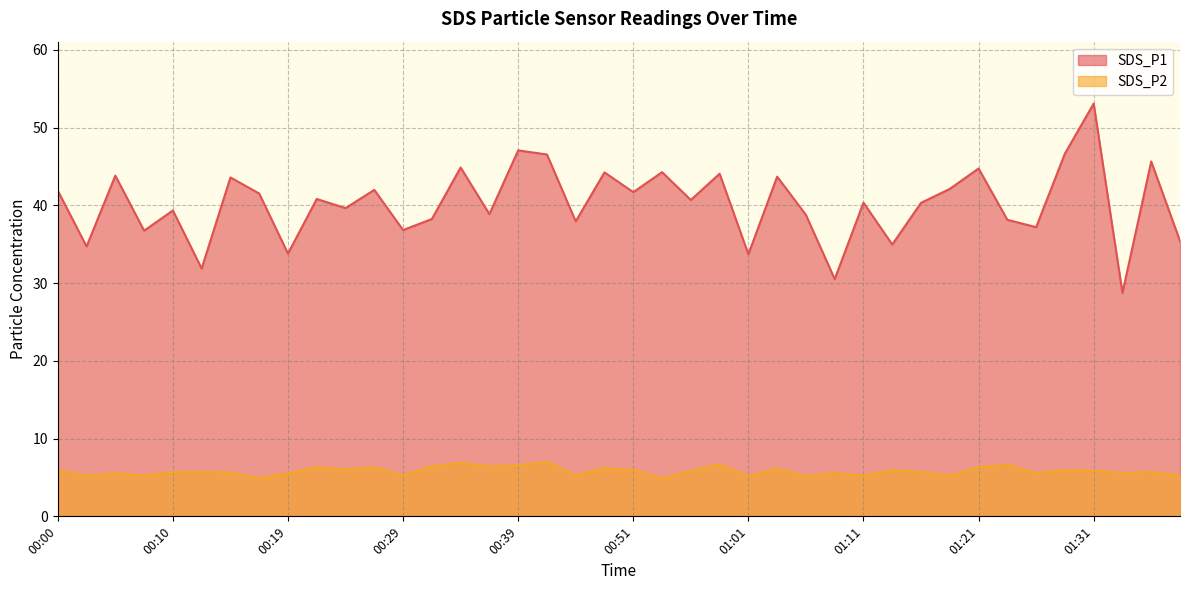

What is the smallest value displayed?

4.9